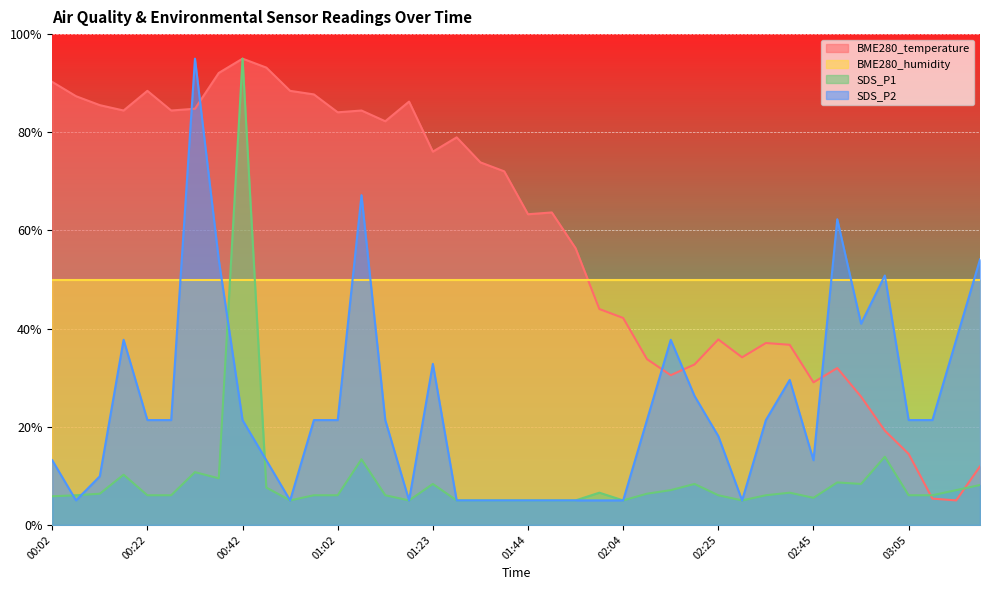

Which has a higher value, 02:15 or 00:02?

00:02